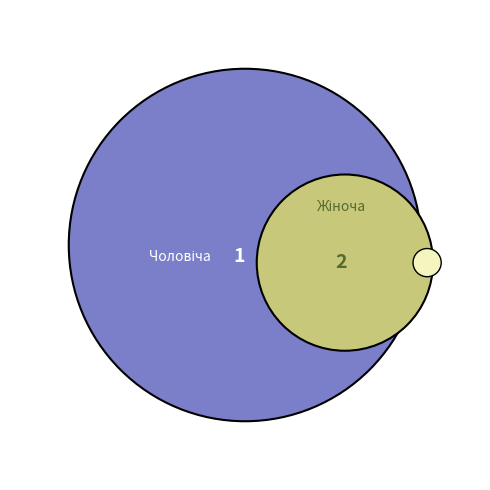

Combined, do Чоловіча and Жіноча account for over 50%?

Yes